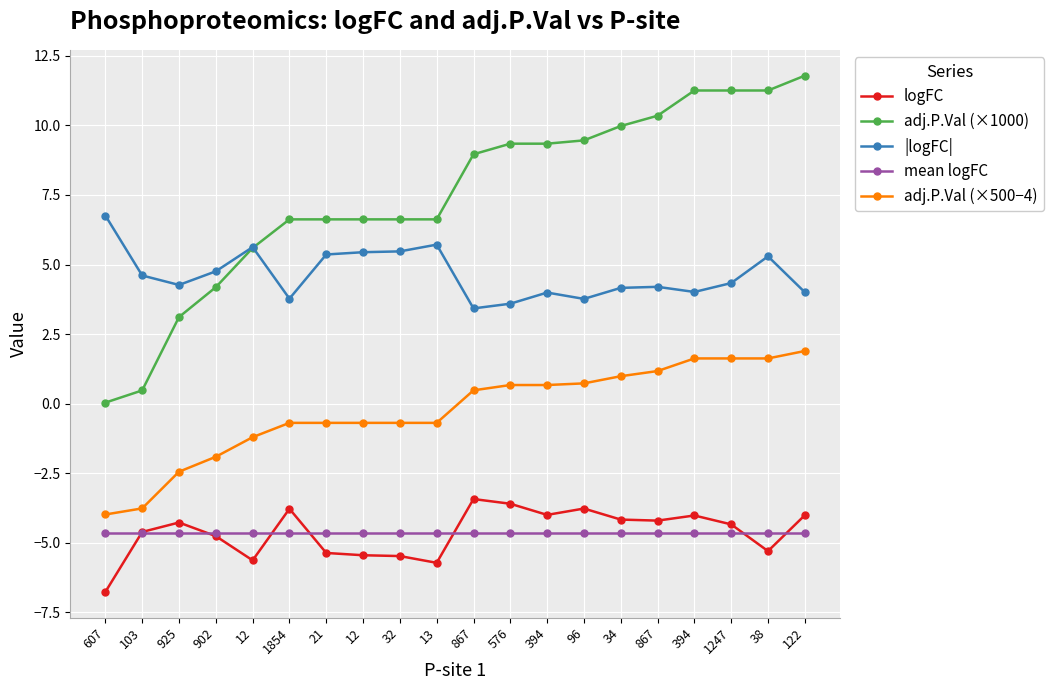

What is the highest value of the adj.P.Val (×1000) series?

11.8